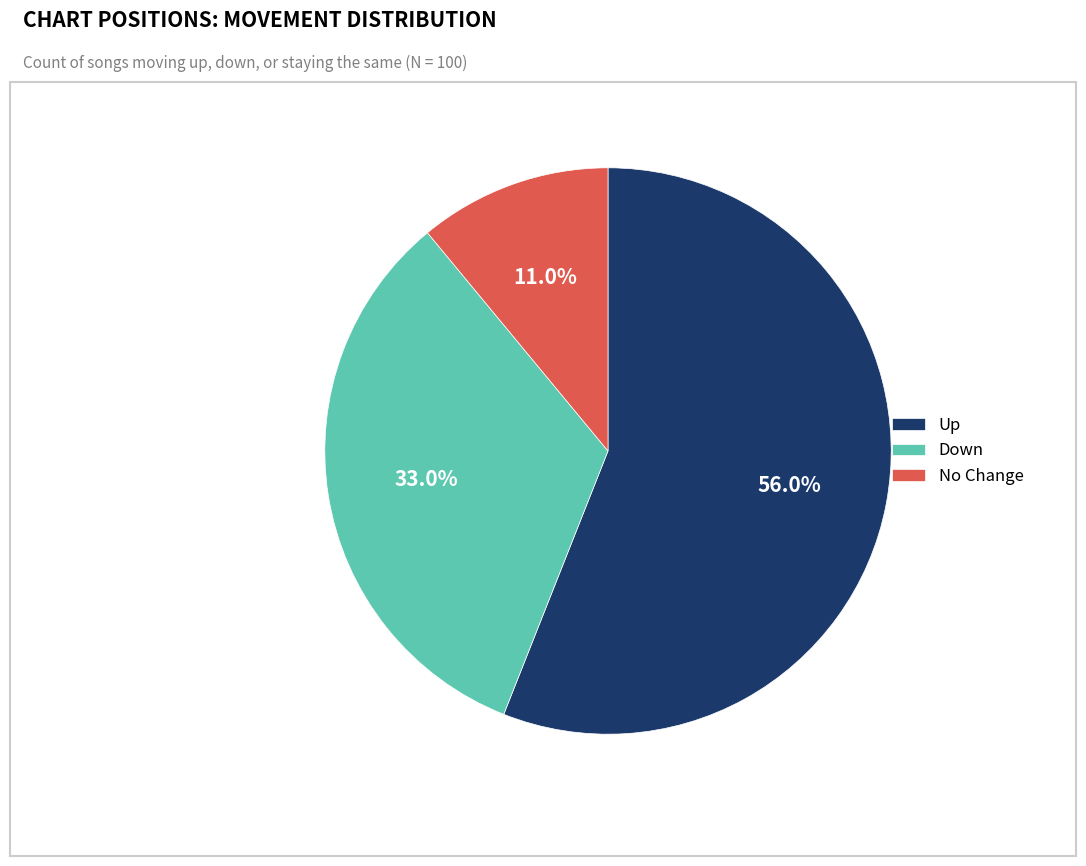

What is the majority slice?

Up